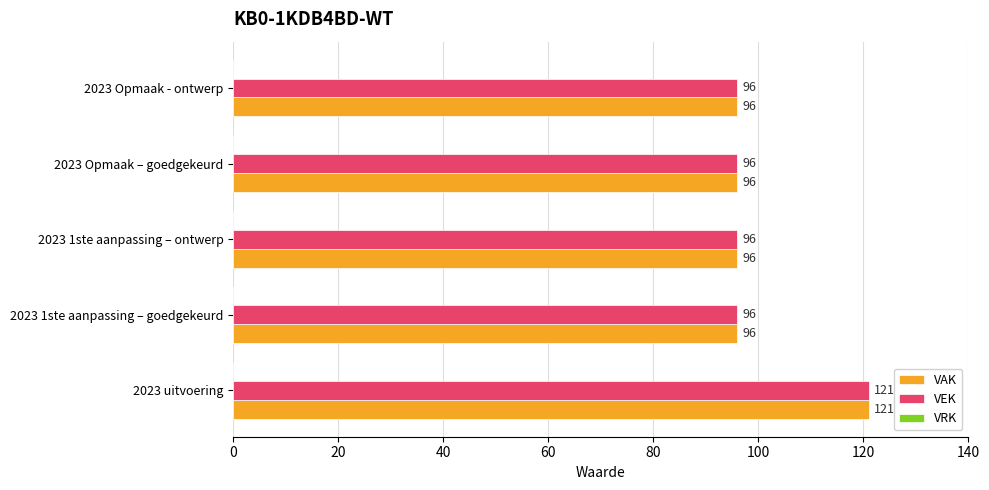

At which category does the chart reach its peak across all series?

2023 uitvoering